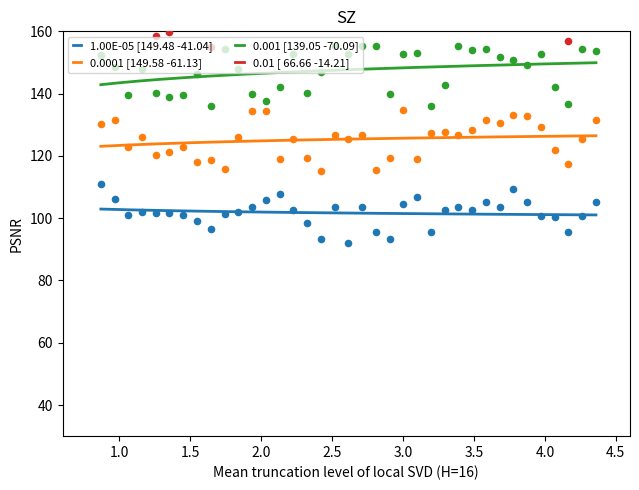

True or false: 1.00E-05 [149.48 -41.04] and 0.001 [139.05 -70.09] cross at least once.

False